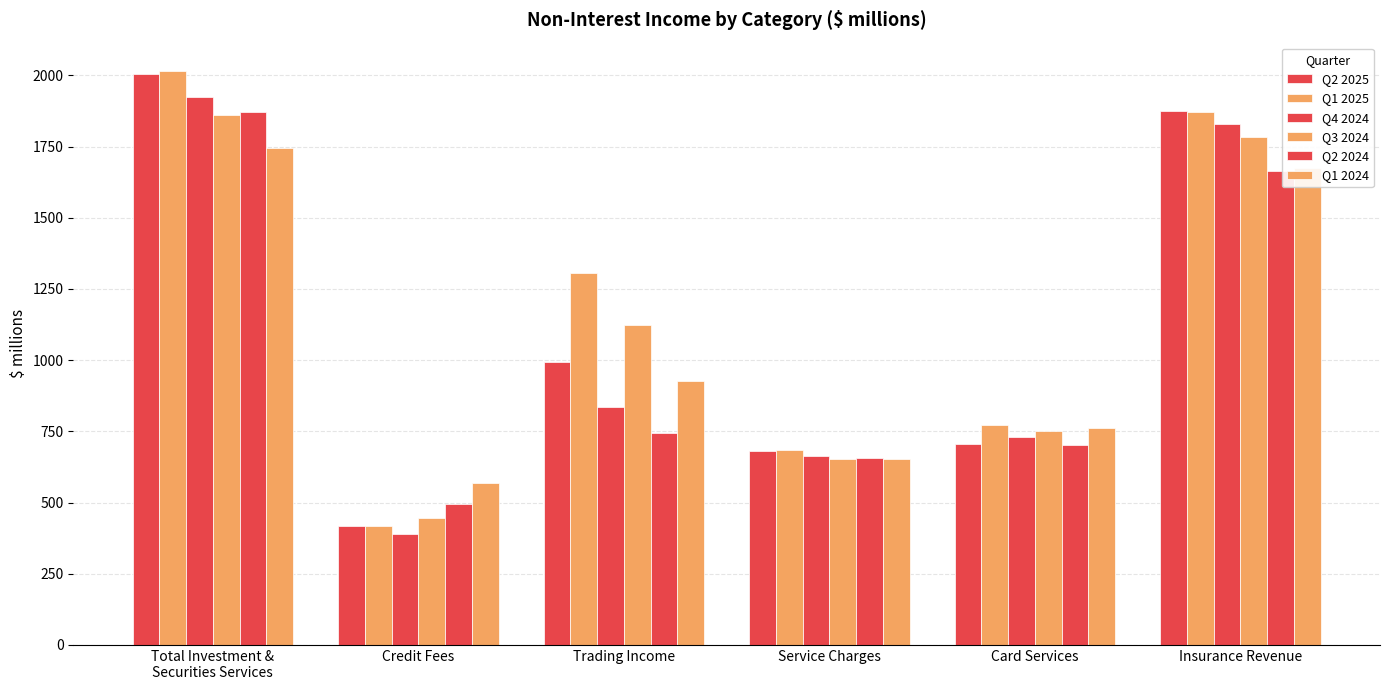

Count the number of categories in the chart.

6